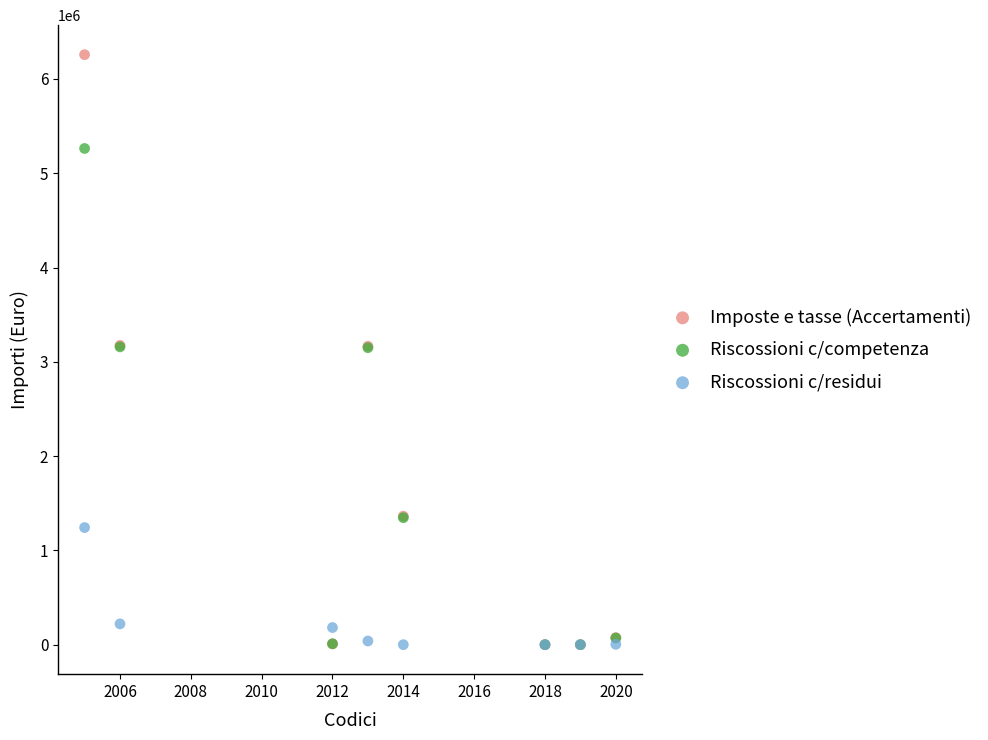

Which series has the widest spread of Y values?

Imposte e tasse (Accertamenti)